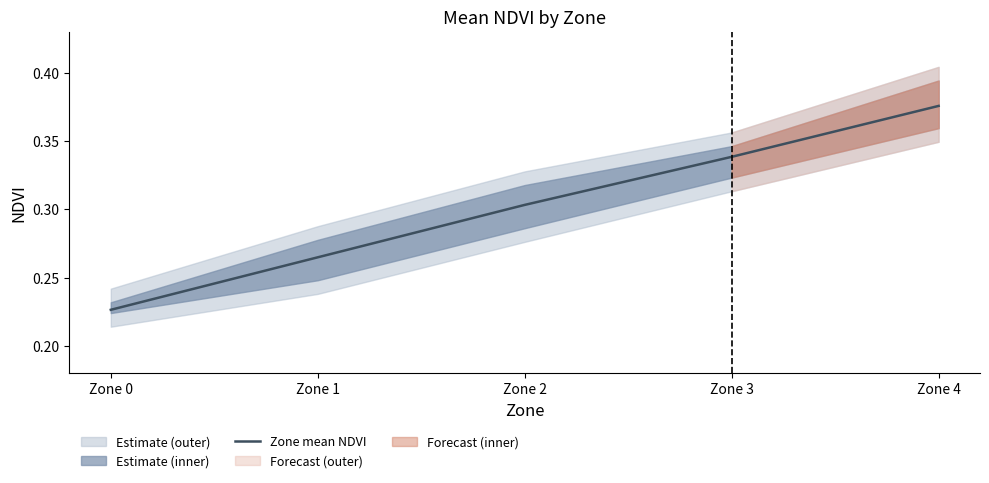

What is the value of the 1st point from the left?

0.2